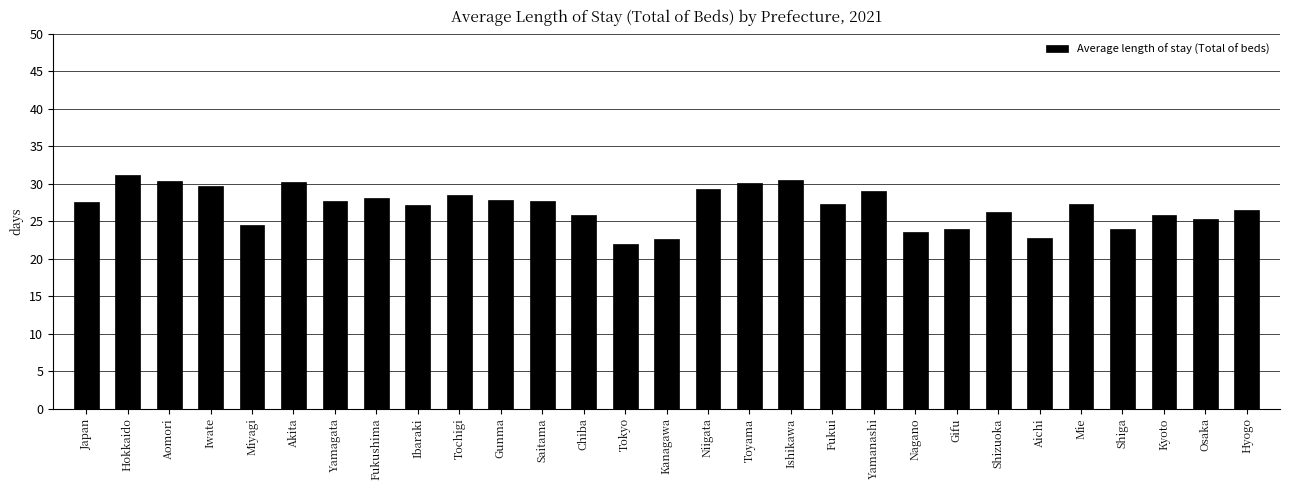

What is the label of the 28th bar from the right?

Hokkaido